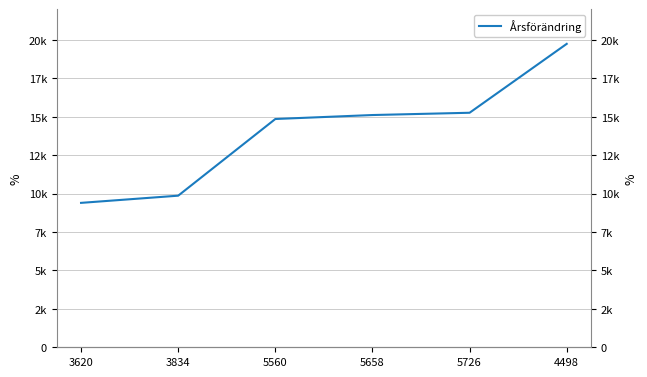

How many values are below 15114?

3